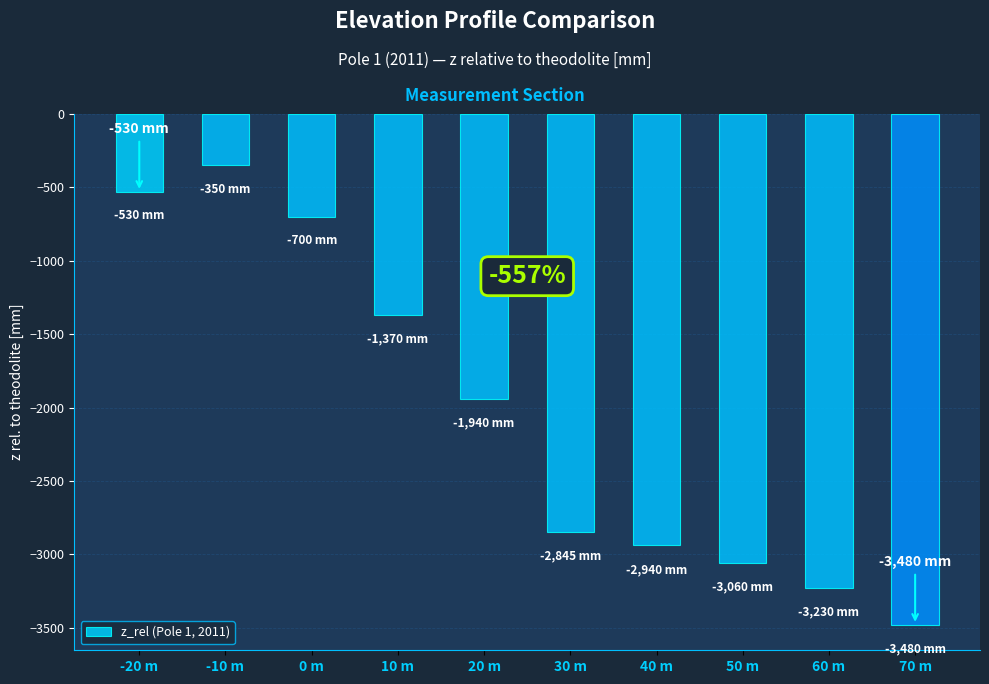

What is the label of the 4th bar from the left?

10 m